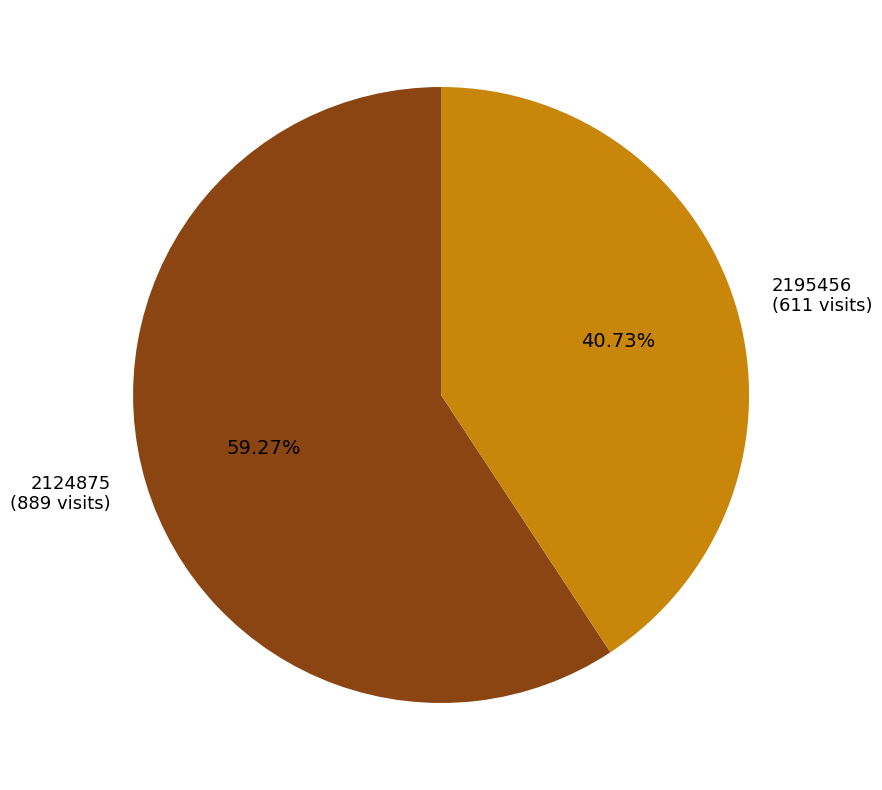

How many slices are in this pie chart?

2